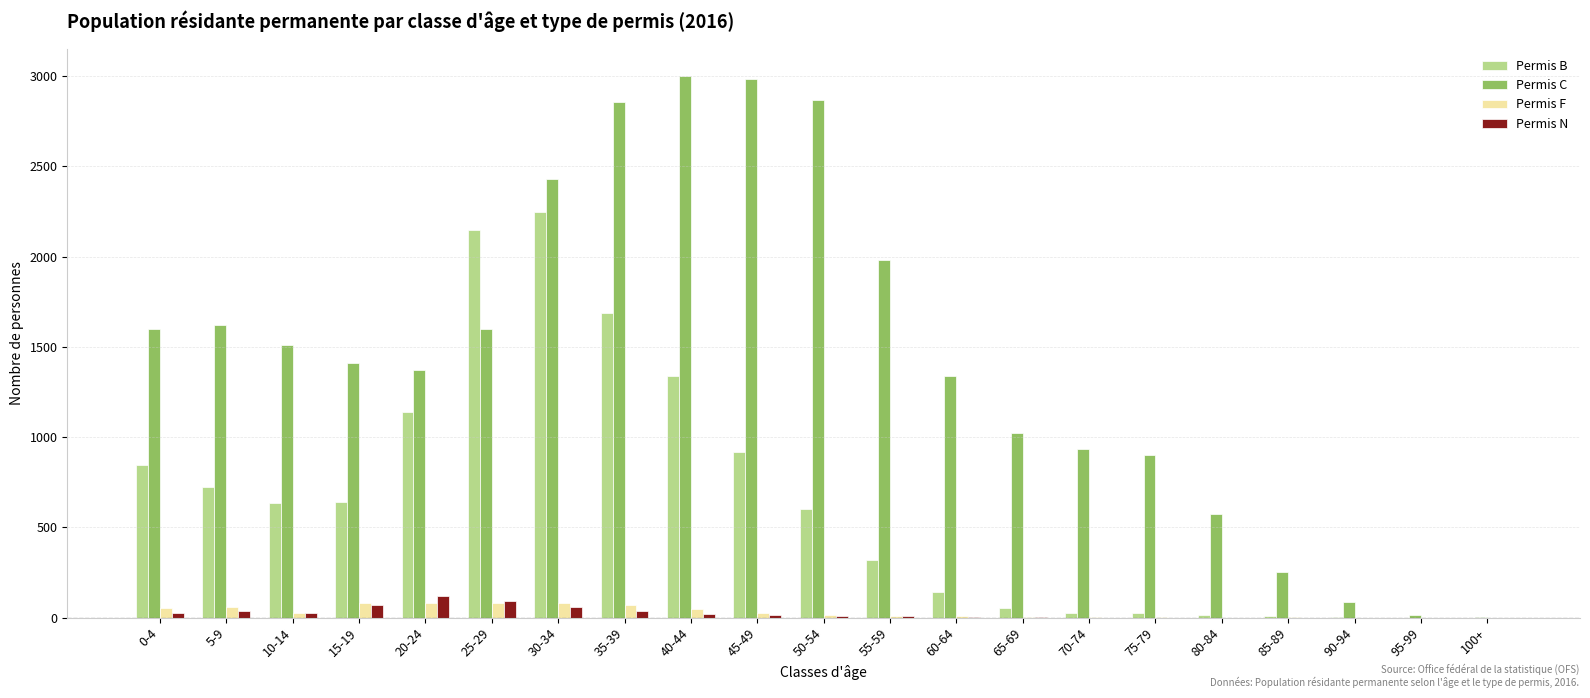

Between 40-44 and 95-99, which series saw the biggest shift?

Permis C